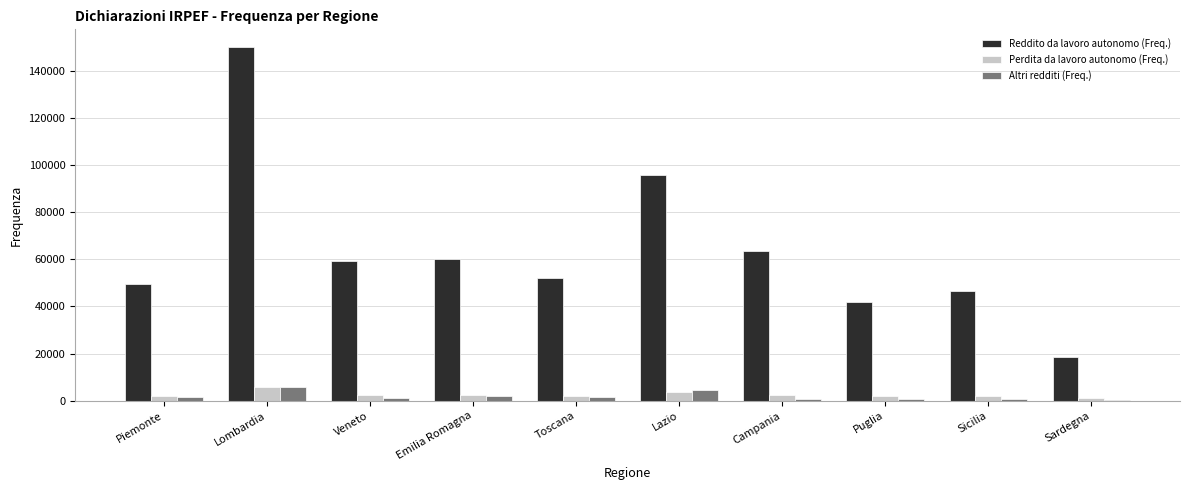

What is the sum of all Altri redditi (Freq.) values?

19362